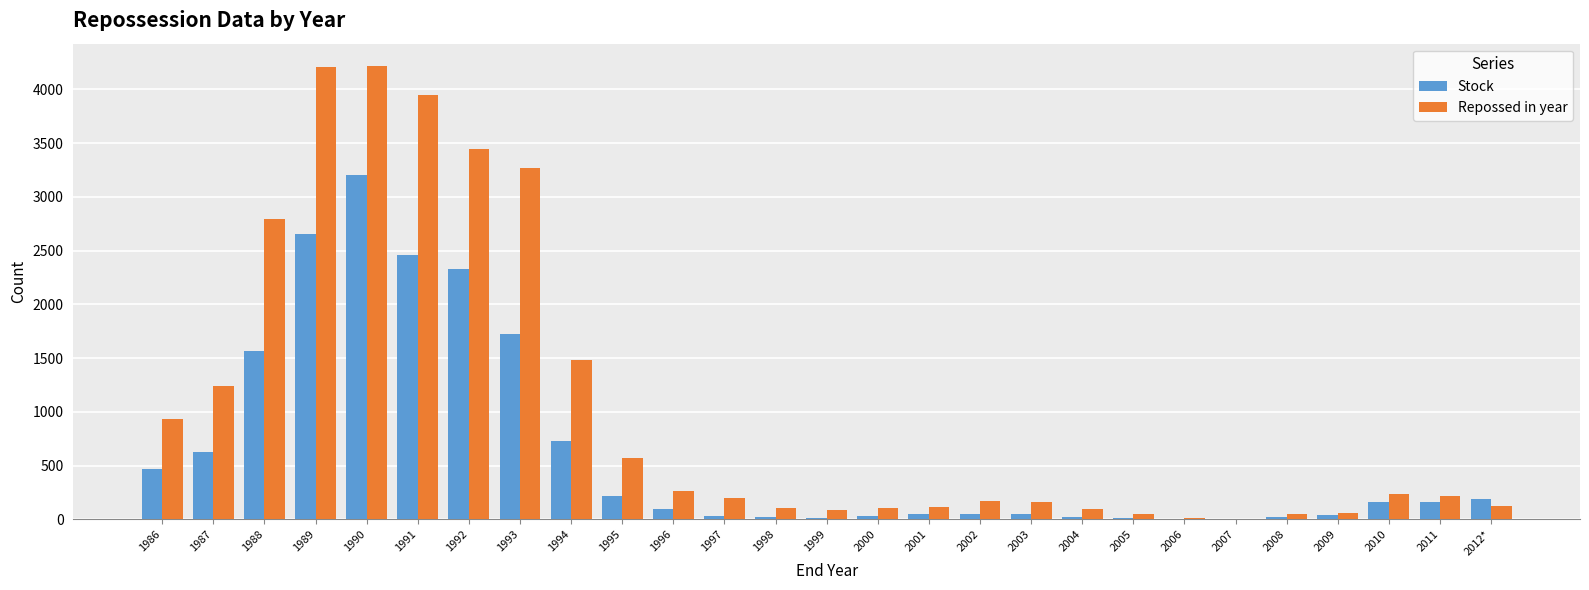

Which series has the largest total across all categories?

Repossed in year